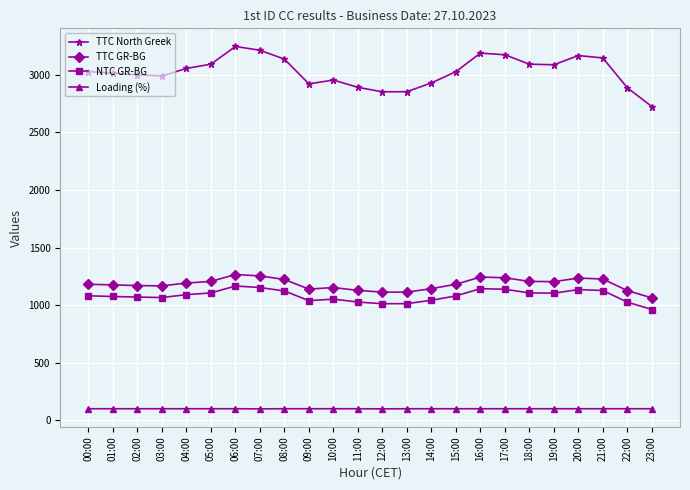

The TTC North Greek series shows 2930 at 14:00. True or false?

True